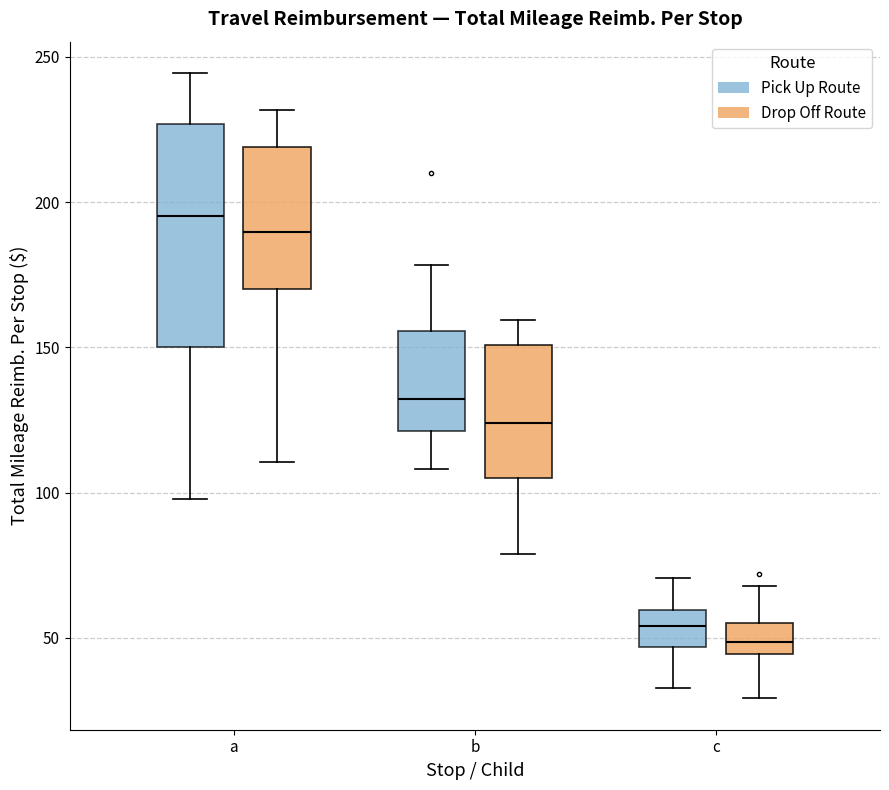

Reading left to right, read every box against the y-axis: the position of its median line, the range the box covers, and the ends of its whiskers. The values are not printed on the chart, so give them approximately, as read against the axis.

a (Pick Up Route): median 195, box 150 to 225, whiskers 100 to 245
a (Drop Off Route): median 190, box 170 to 220, whiskers 110 to 230
b (Pick Up Route): median 130, box 120 to 155, whiskers 110 to 180
b (Drop Off Route): median 125, box 105 to 150, whiskers 80 to 160
c (Pick Up Route): median 55, box 45 to 60, whiskers 35 to 70
c (Drop Off Route): median 50, box 45 to 55, whiskers 30 to 70